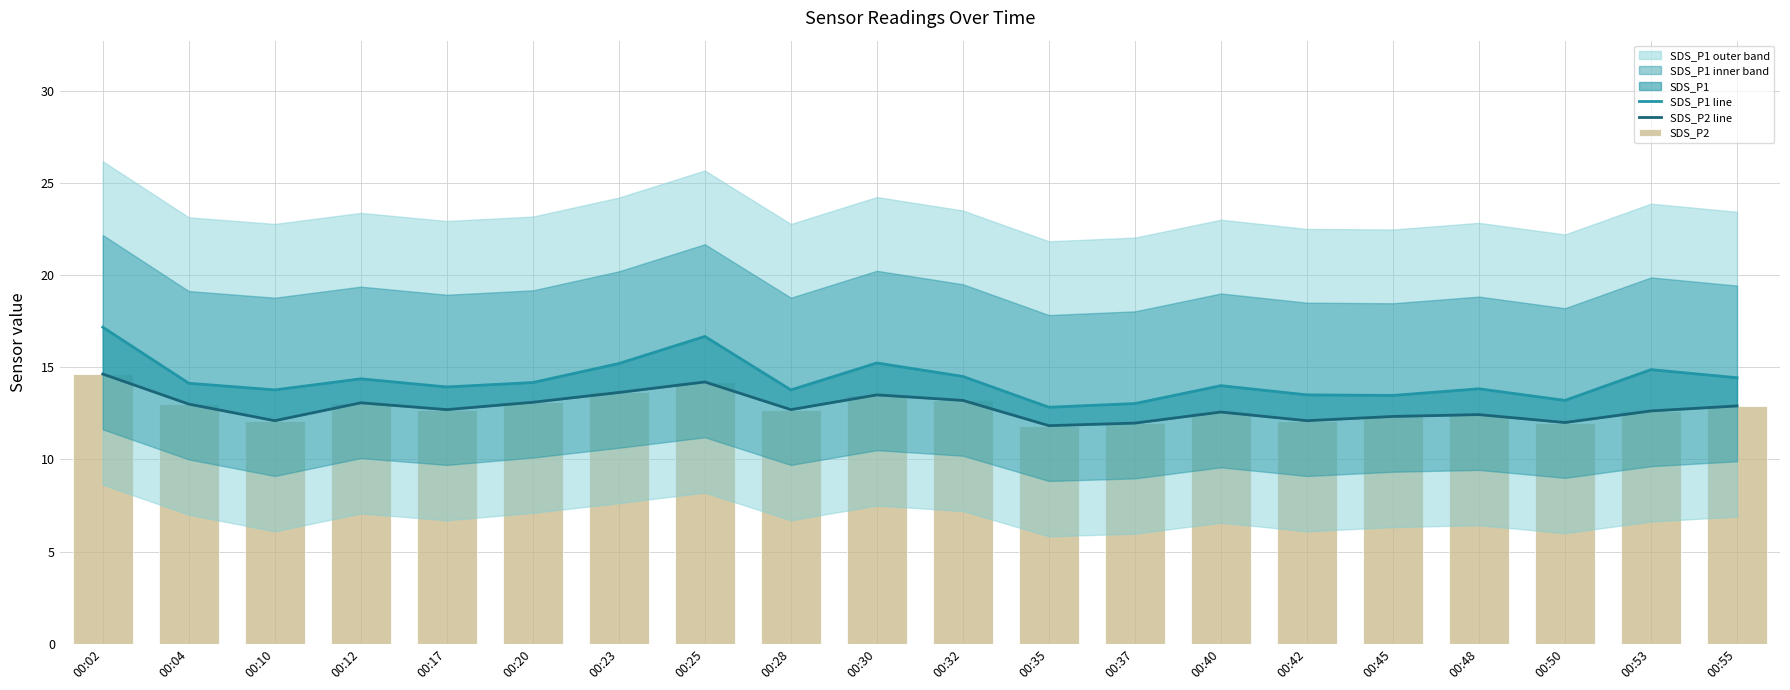

Are the bars grouped side by side (vs. stacked)?

Yes